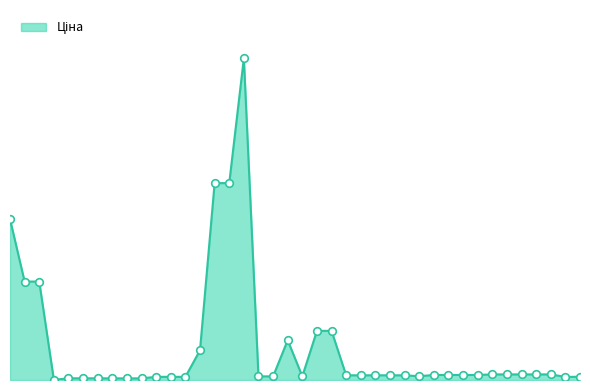

Is this an area chart (filled region under the line)?

Yes